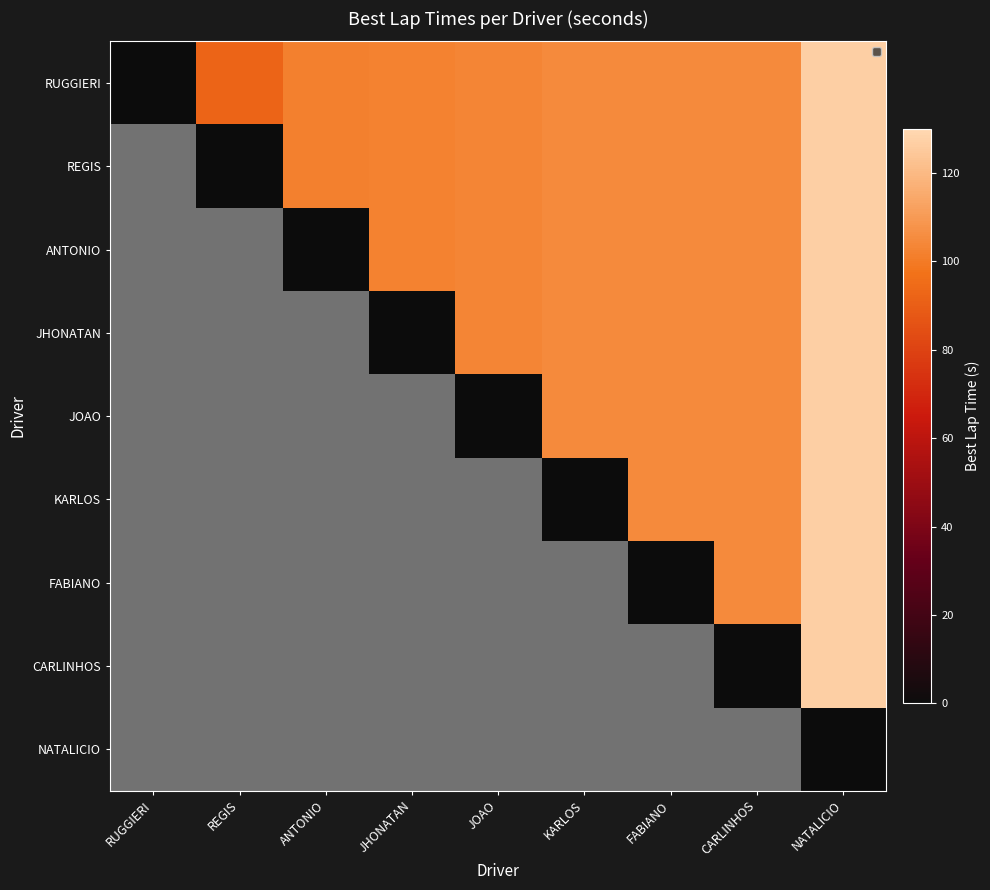

Is the value of ANTONIO at RUGGIERI greater than the value of JOAO at NATALICIO?

No